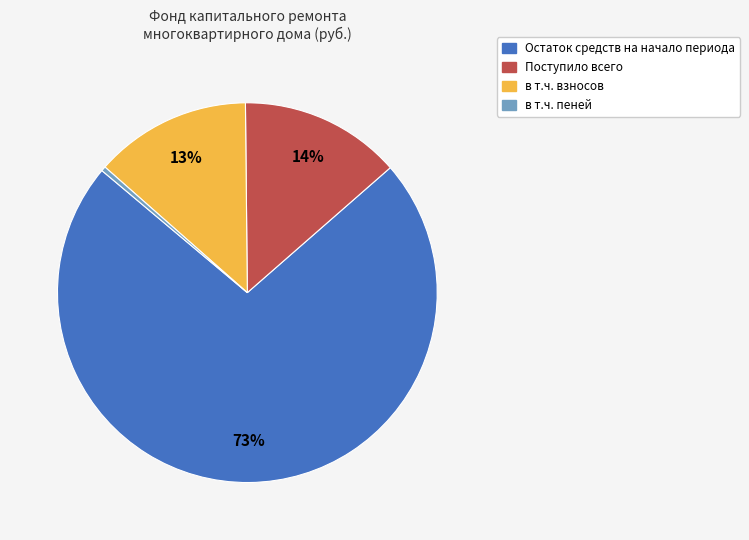

Is there any slice that represents more than half of the pie?

Yes